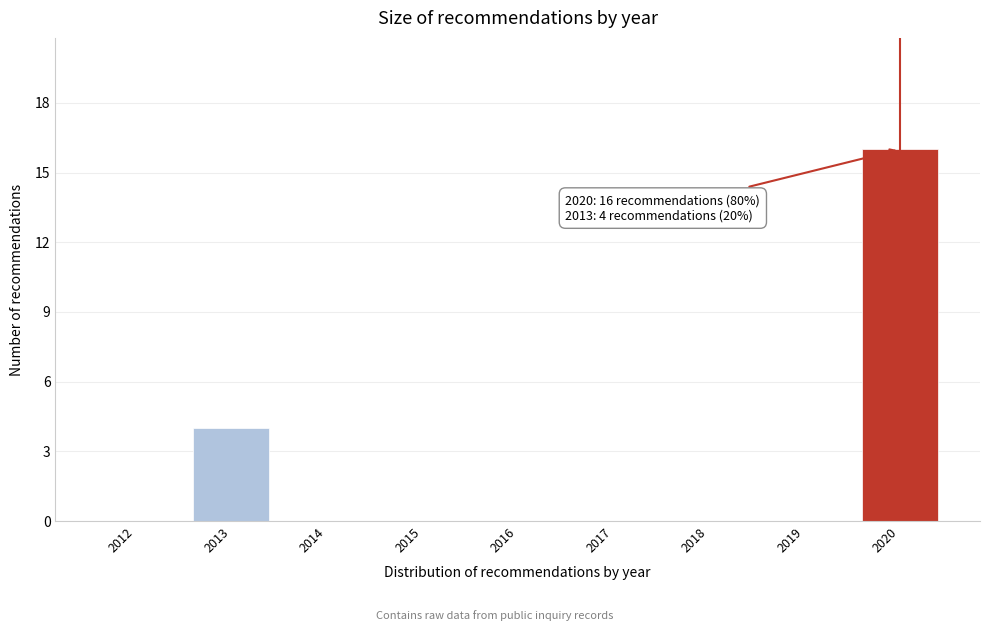

Reading left to right, what are all the values shown in this chart?

2012=0	2013=4	2014=0	2015=0	2016=0	2017=0	2018=0	2019=0	2020=16